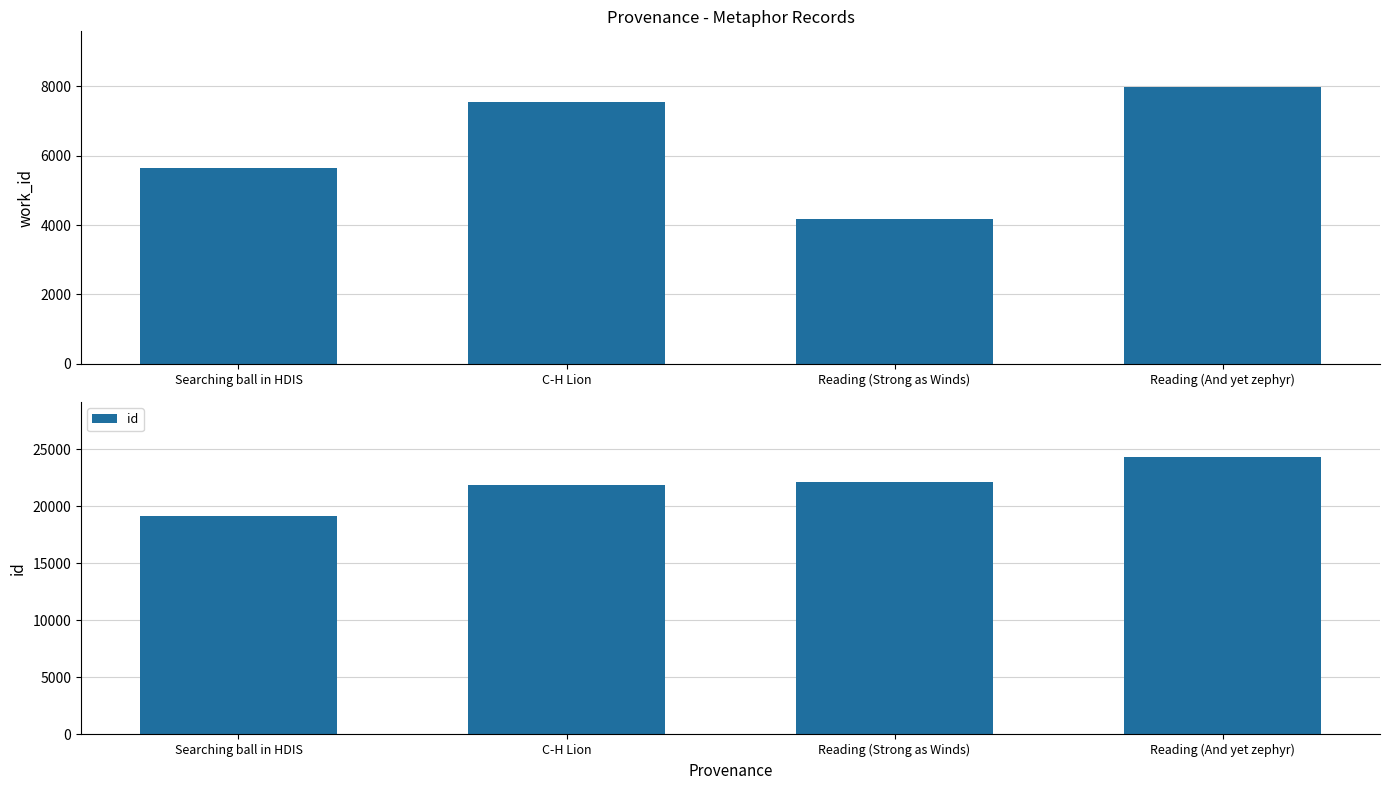

At Searching ball in HDIS, list the series in order from smallest to largest.

work_id, id